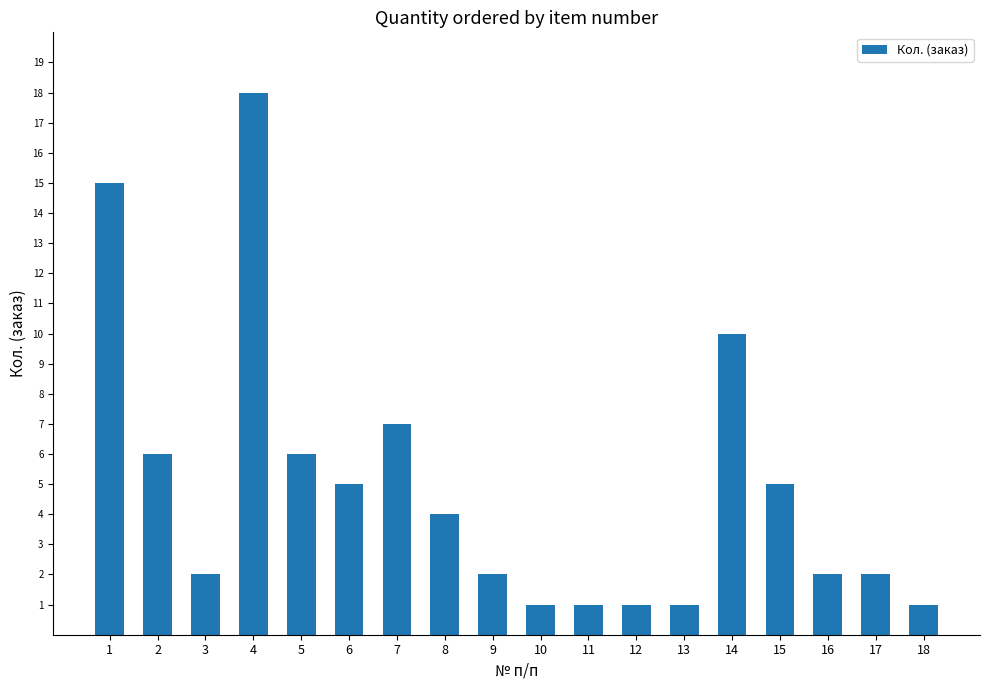

What is the sum of all values?

89